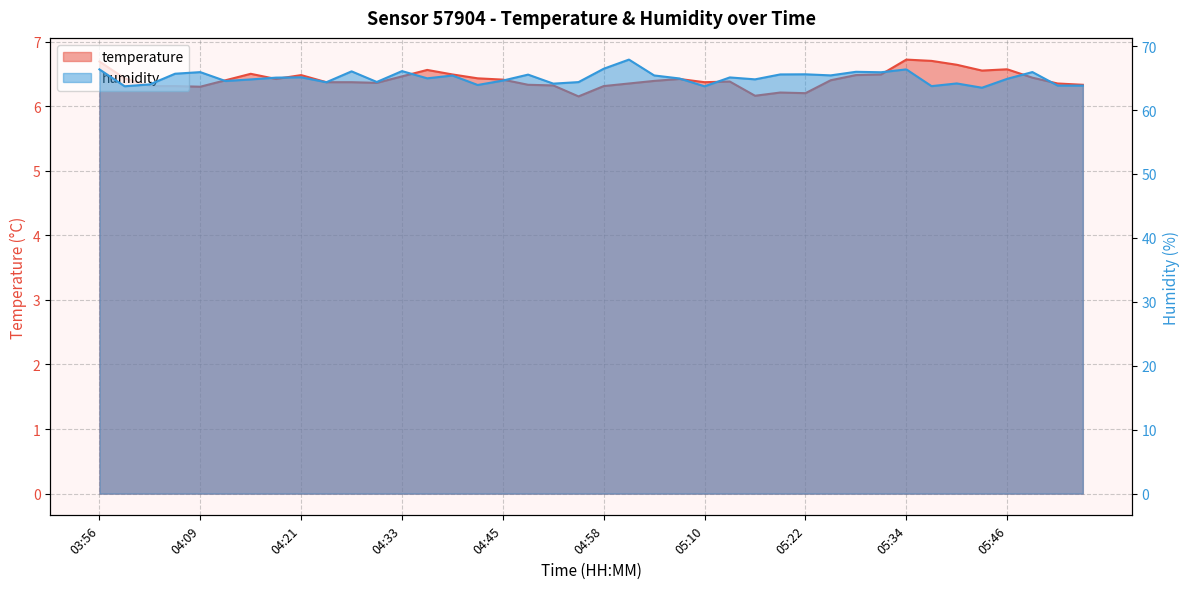

Reading left to right, list all the values displayed in this chart.

temperature: 6.7	6.4	6.3	6.3	6.3	6.4	6.5	6.4	6.5	6.4	6.4	6.4	6.5	6.6	6.5	6.4	6.4	6.3	6.3	6.2	6.3	6.3	6.4	6.4	6.4	6.4	6.2	6.2	6.2	6.4	6.5	6.5	6.7	6.7	6.6	6.5	6.6	6.4	6.3	6.3
humidity: 66.4	63.7	64.0	65.7	65.9	64.5	64.8	65.1	65.1	64.3	66.0	64.4	66.1	65.0	65.4	63.9	64.6	65.5	64.1	64.4	66.5	67.9	65.4	64.9	63.7	65.1	64.8	65.6	65.6	65.4	66.0	65.9	66.4	63.7	64.2	63.5	64.9	65.9	63.8	63.8